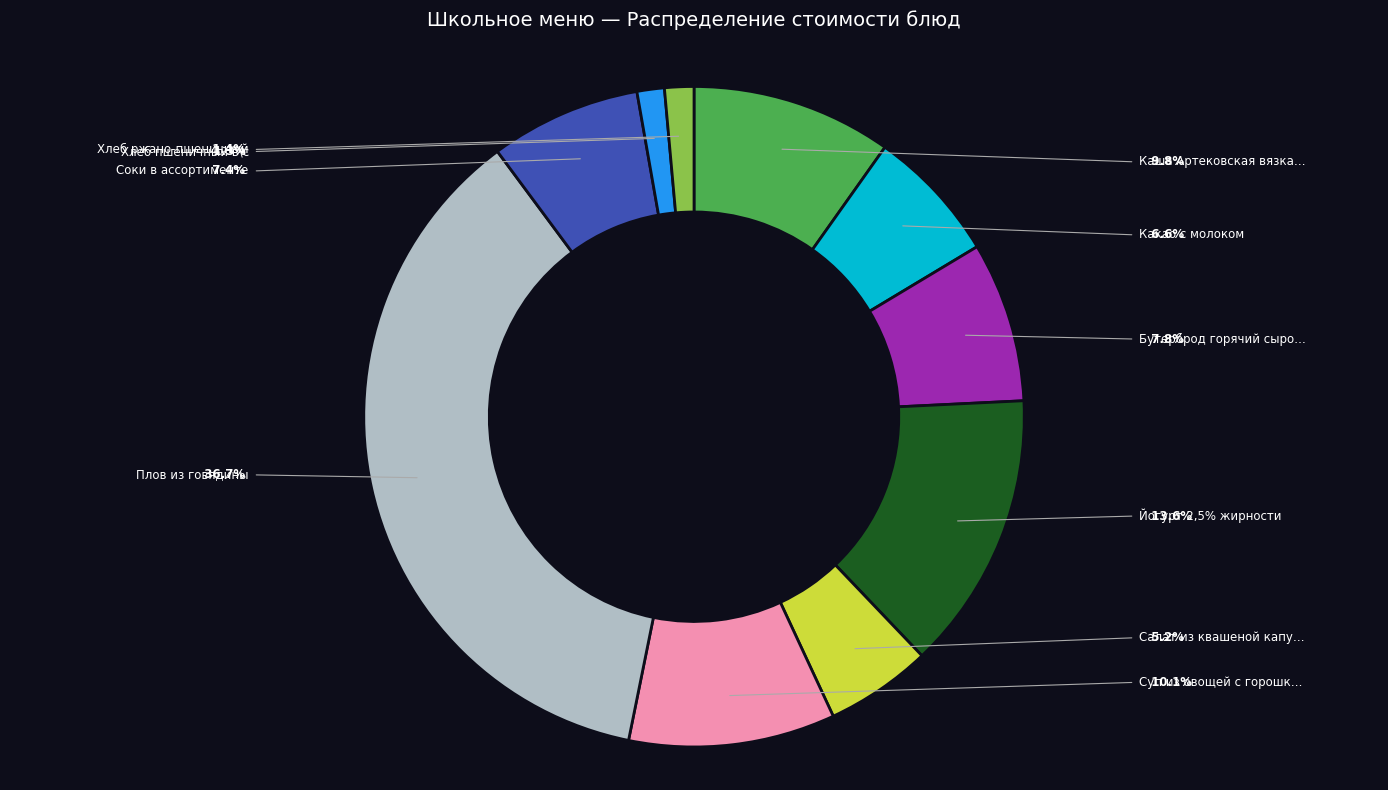

Does any single category account for the majority?

No